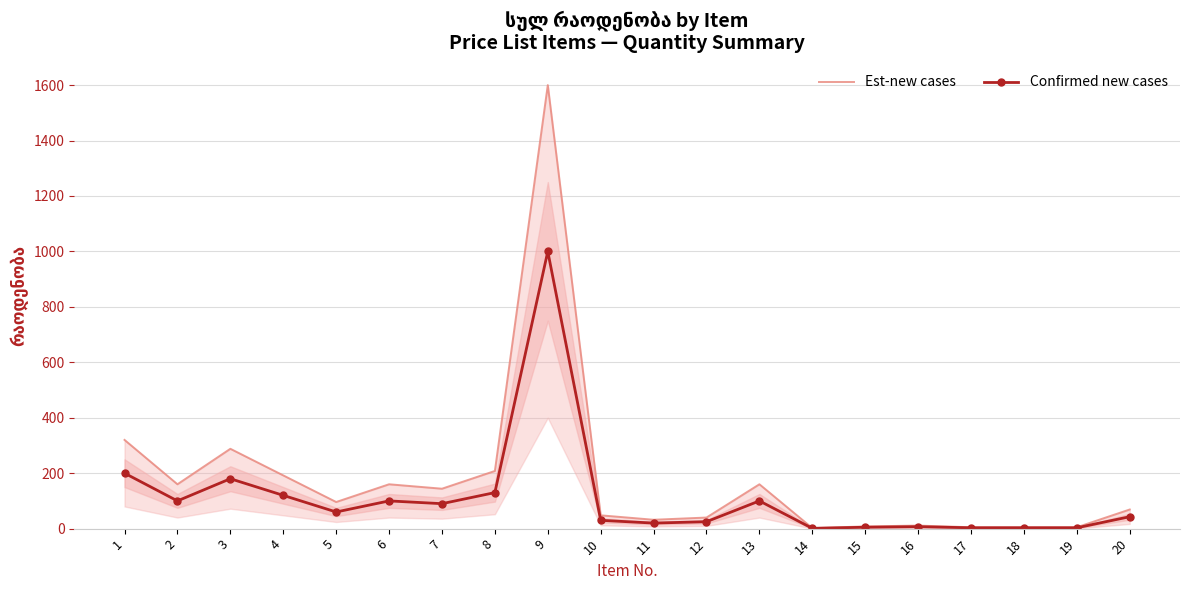

What is the difference between the Est-new cases values at 13 and 8?

48